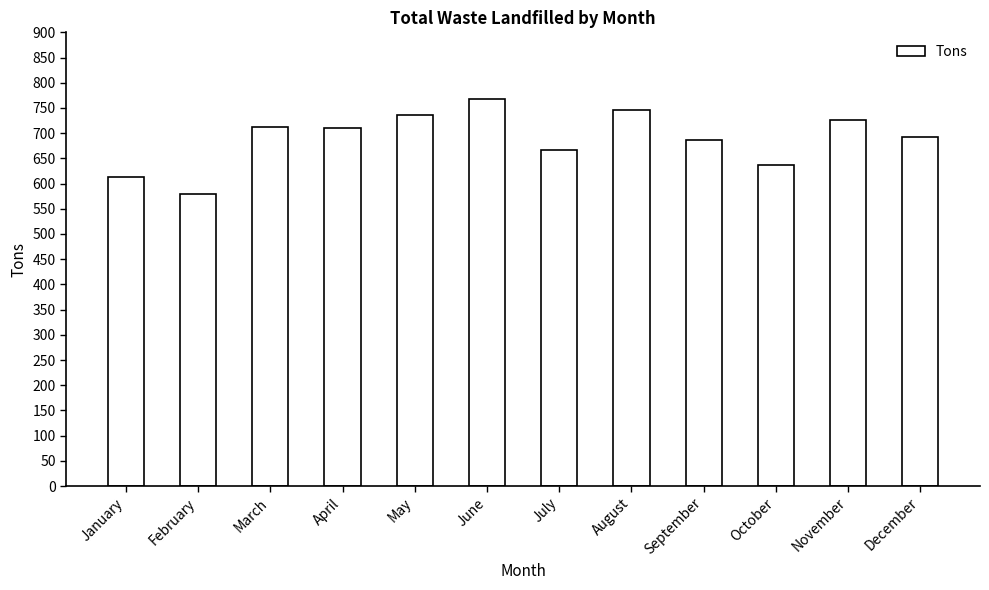

What is the value of the 2nd bar from the left?

578.5